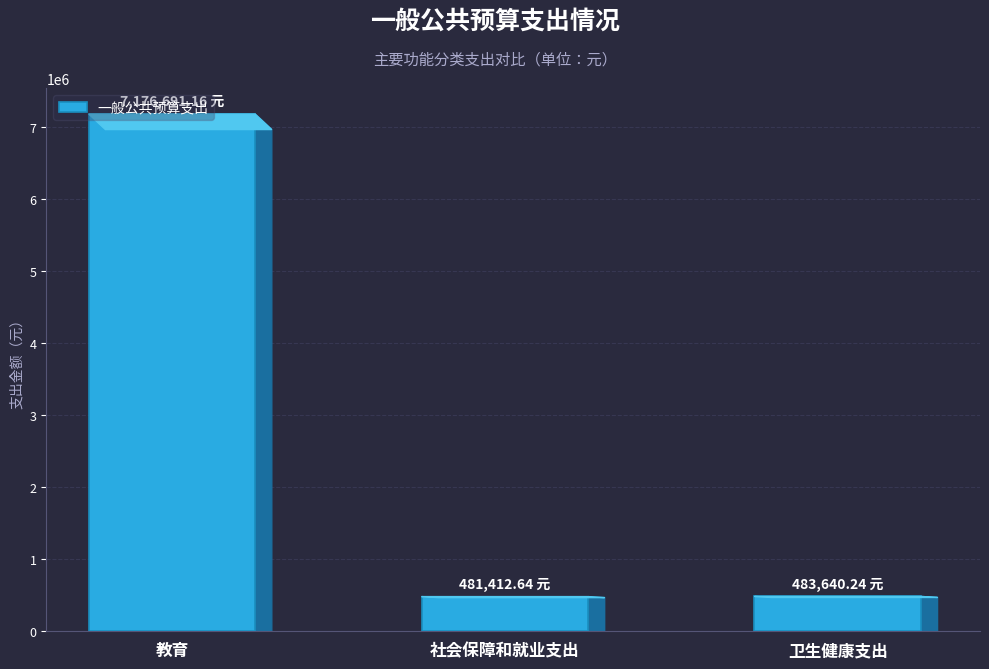

At which label is the value closest to 3829051?

卫生健康支出